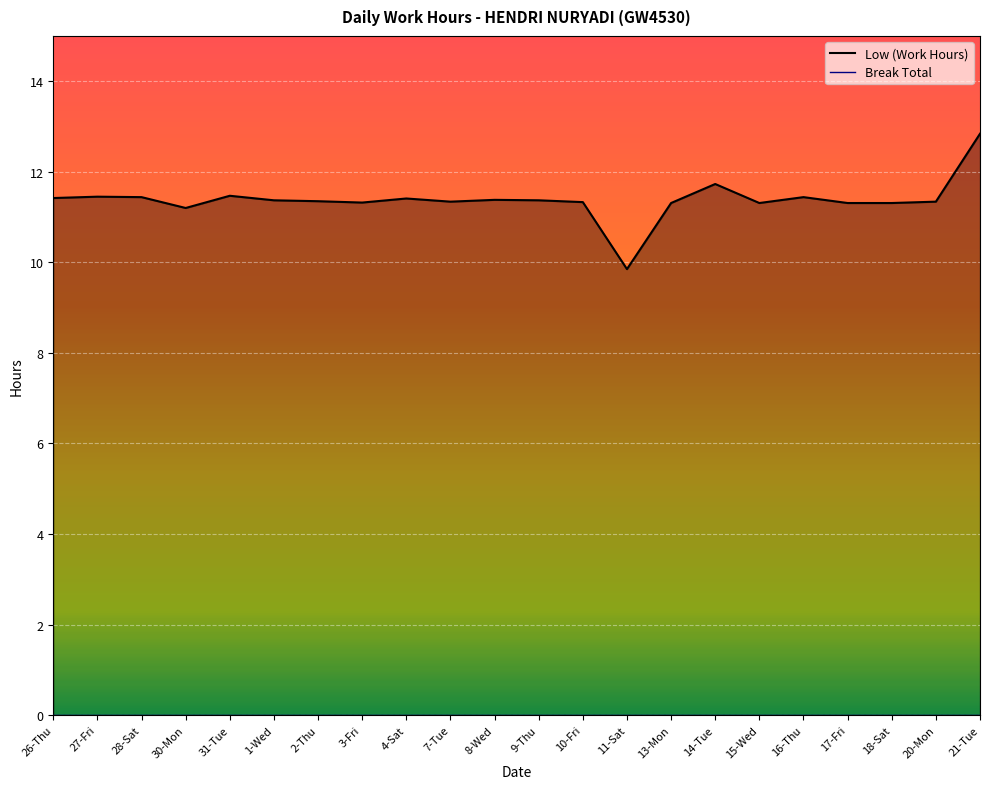

Which category has the lowest value across all series?

11-Sat